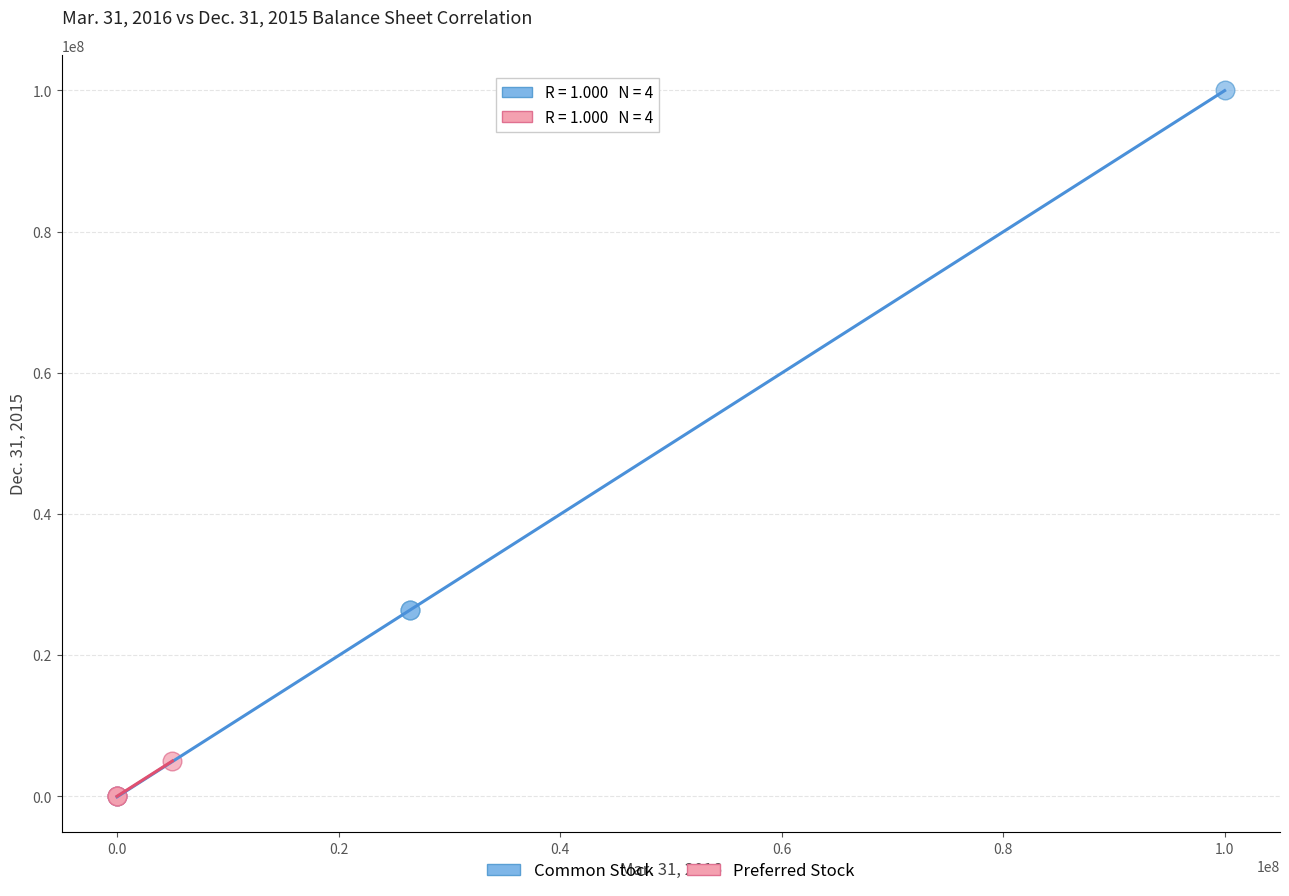

Which series has the widest spread of Y values?

Common Stock